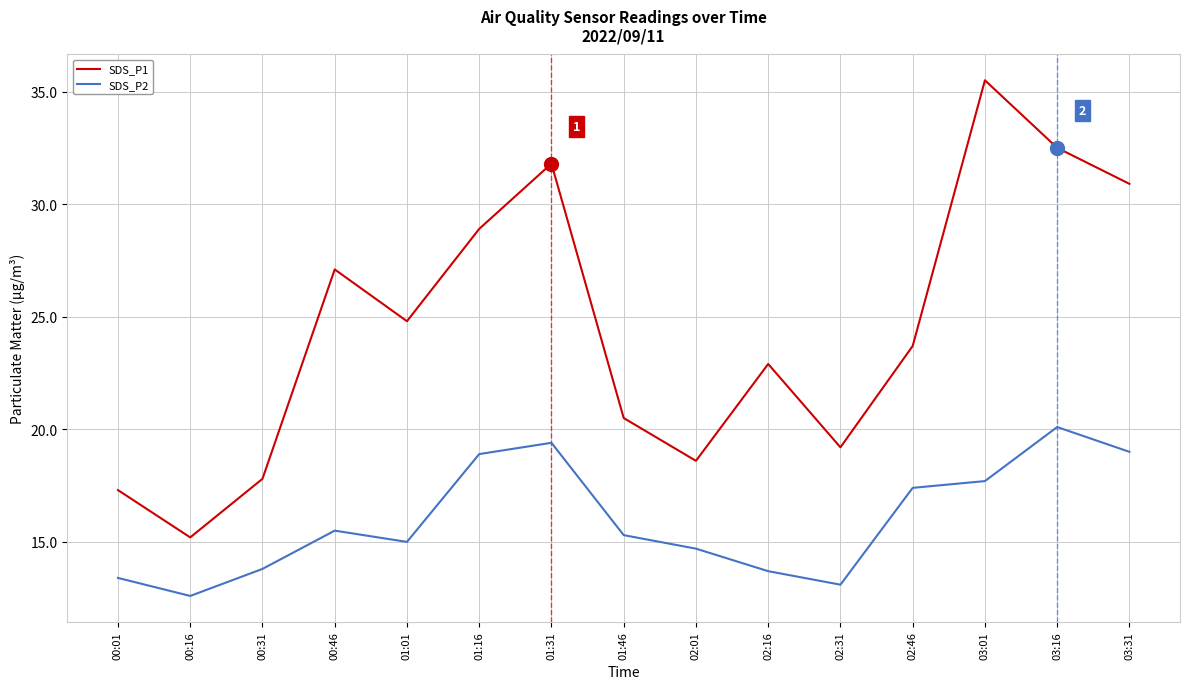

Count the number of categories in the chart.

15